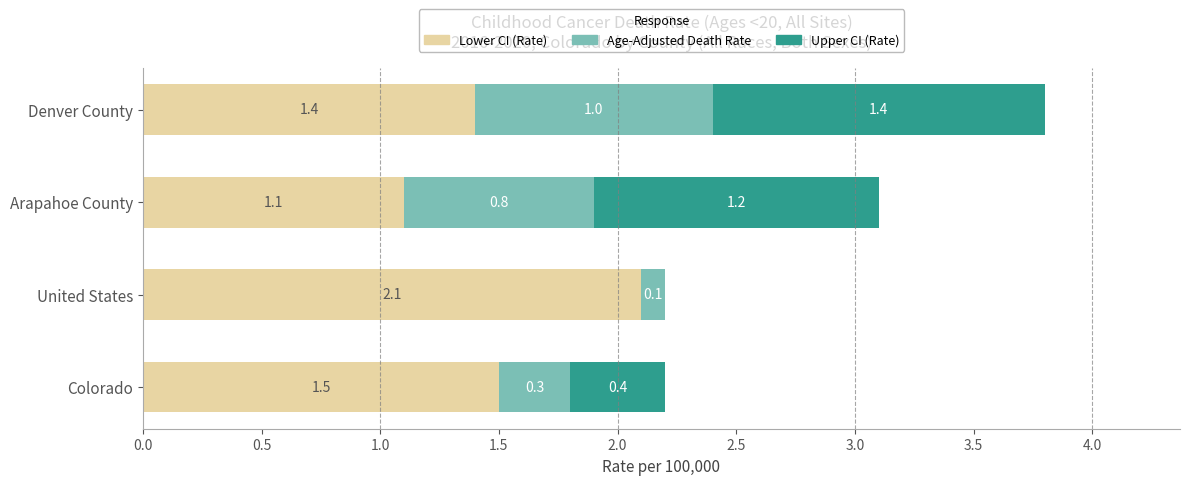

What value does the Lower CI (Rate) series have at Colorado?

1.5